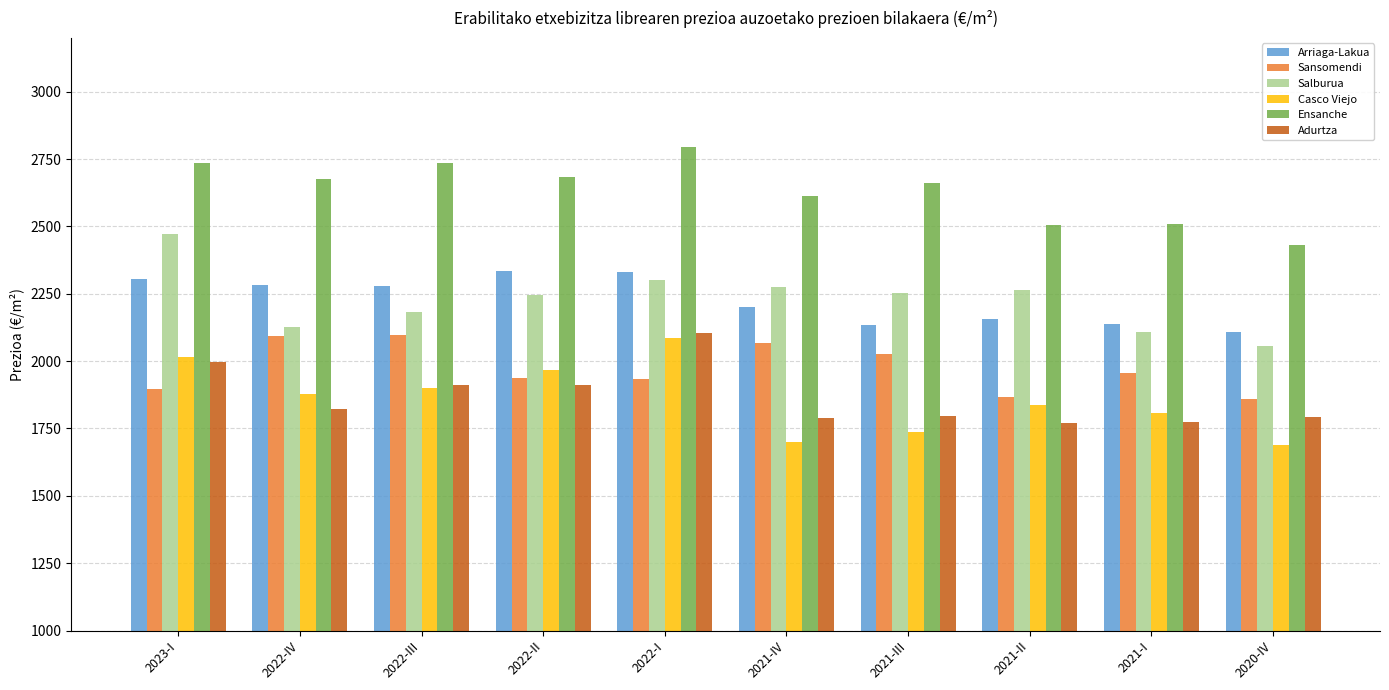

What is the label of the 4th bar from the left?

2022-II